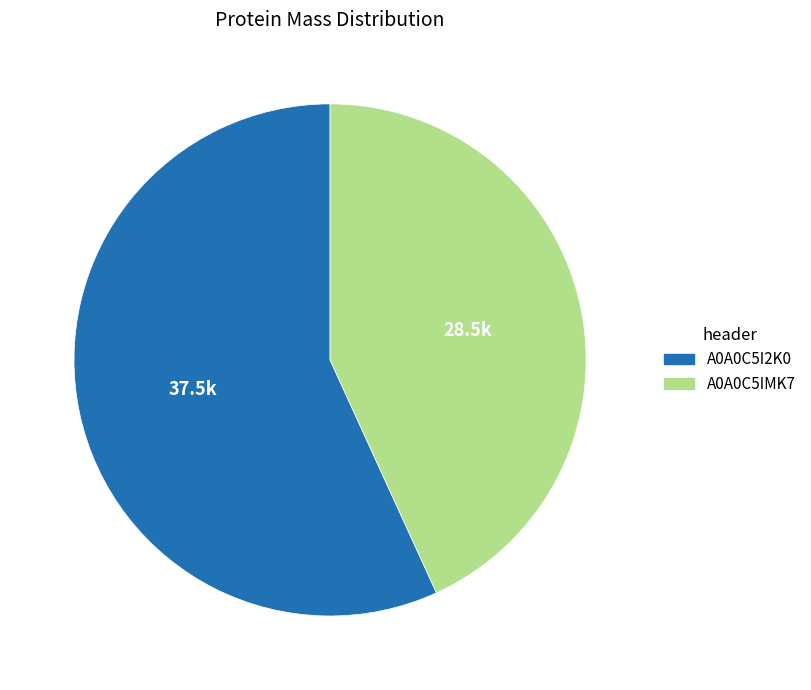

How many segments does this pie chart have?

2